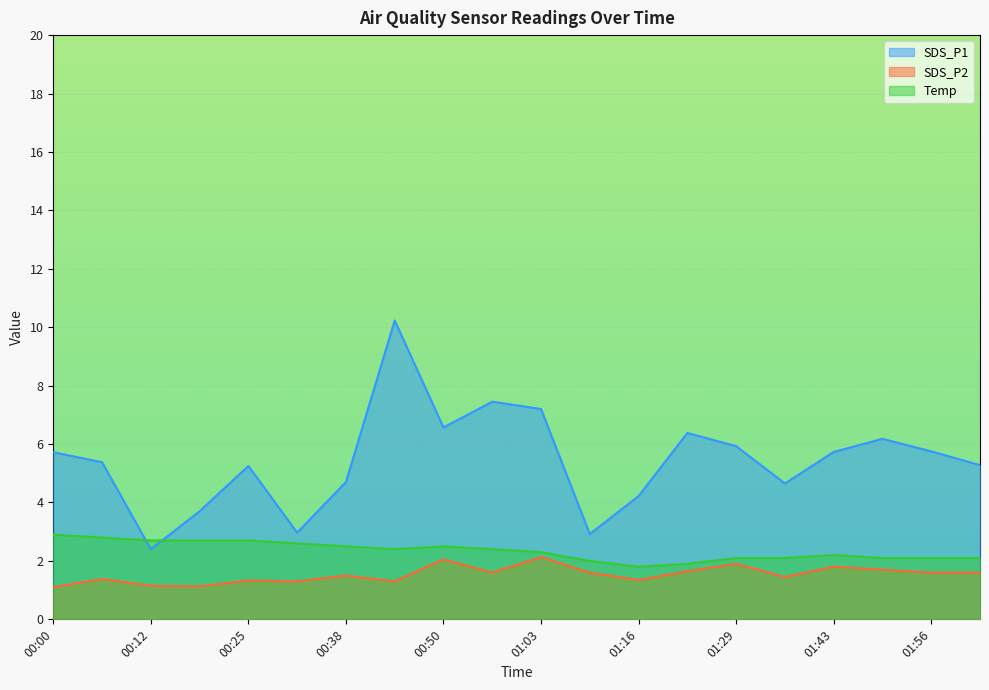

What is the value of the Temp point at the 6th from the left?

2.6